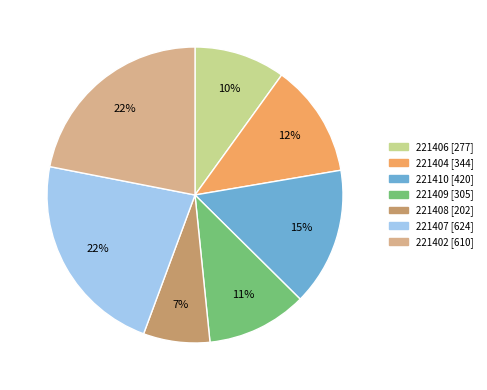

Between 221407 and 221410, which is larger?

221407